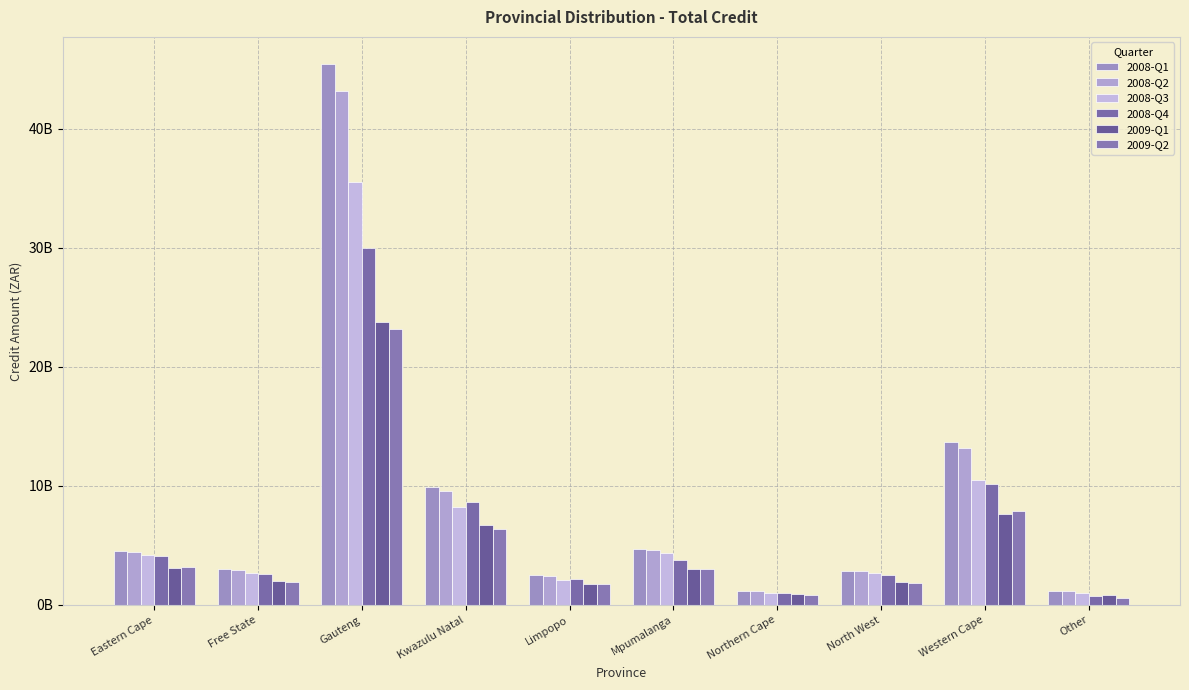

Which series changed the most between Eastern Cape and North West?

2008-Q1